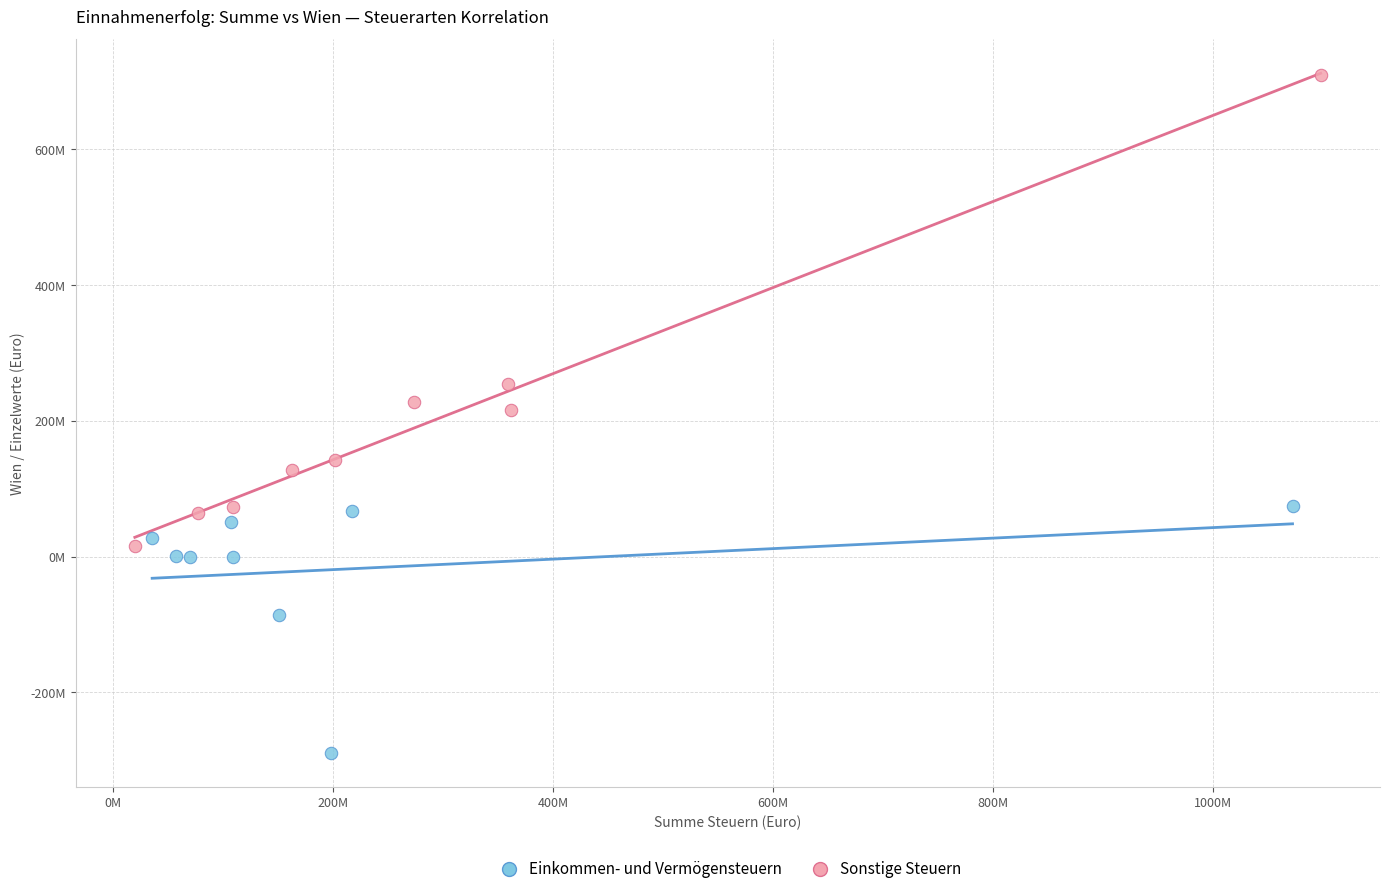

Which series has the widest spread of Y values?

Sonstige Steuern